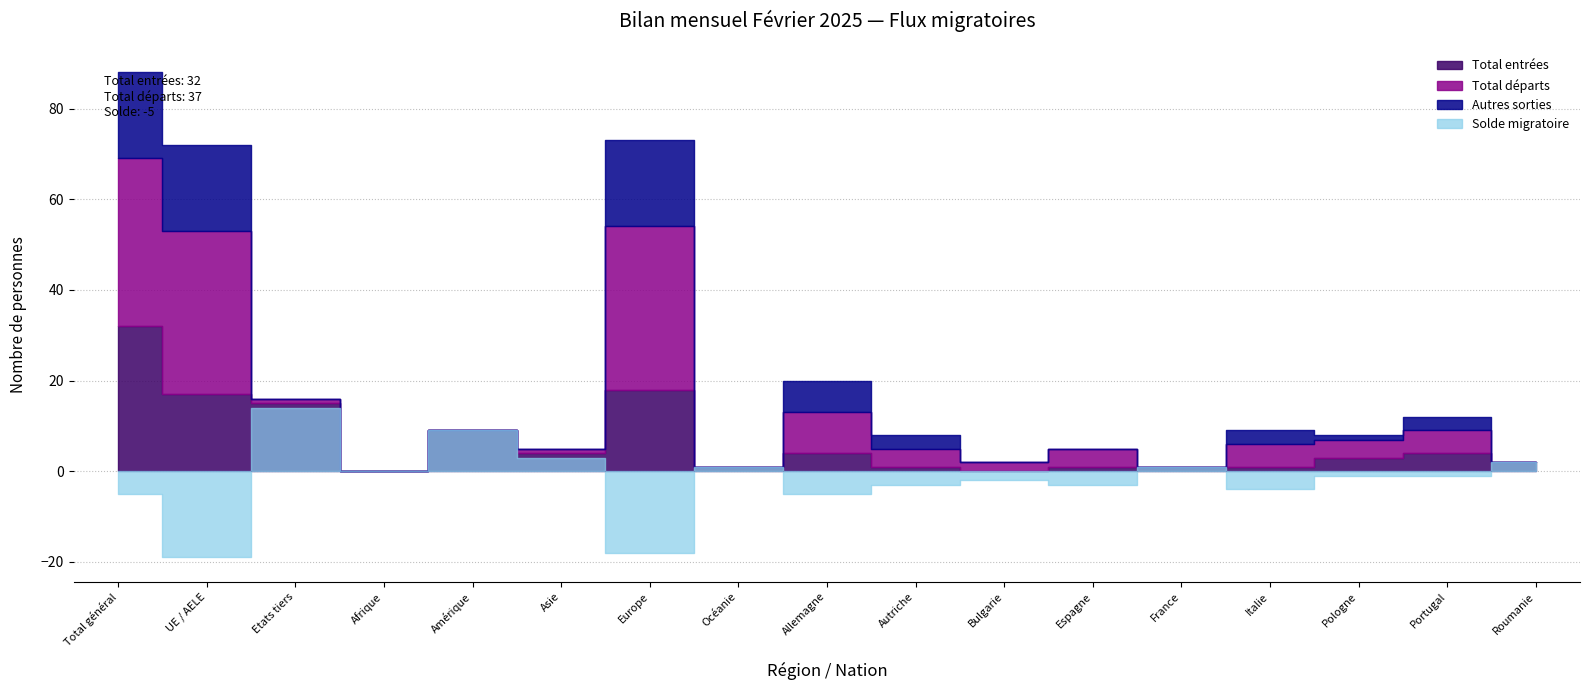

Which category has the highest value across all series?

Total général